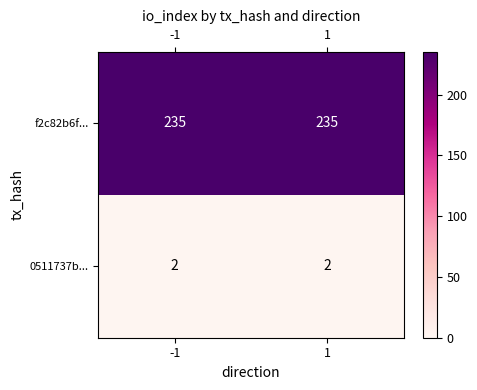

Reading right to left, transcribe all the data shown in this chart.

f2c82b6f...: 1=235	-1=235
0511737b...: 1=2	-1=2